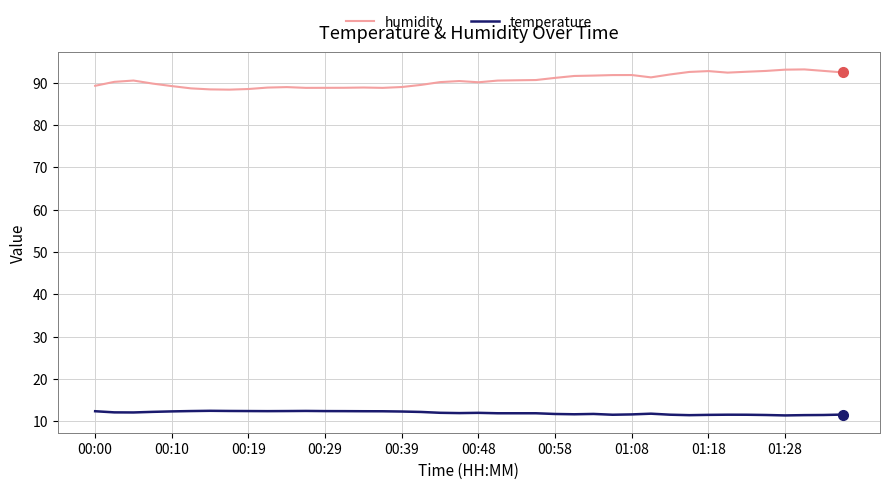

True or false: humidity and temperature cross at least once.

False